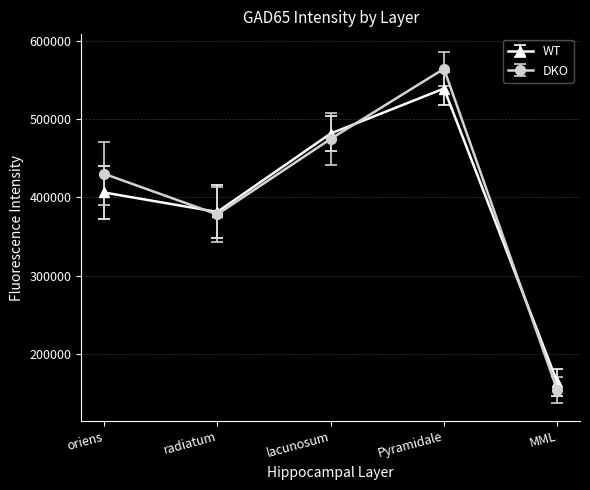

What is the difference between the highest and lowest values at radiatum?

3120.0